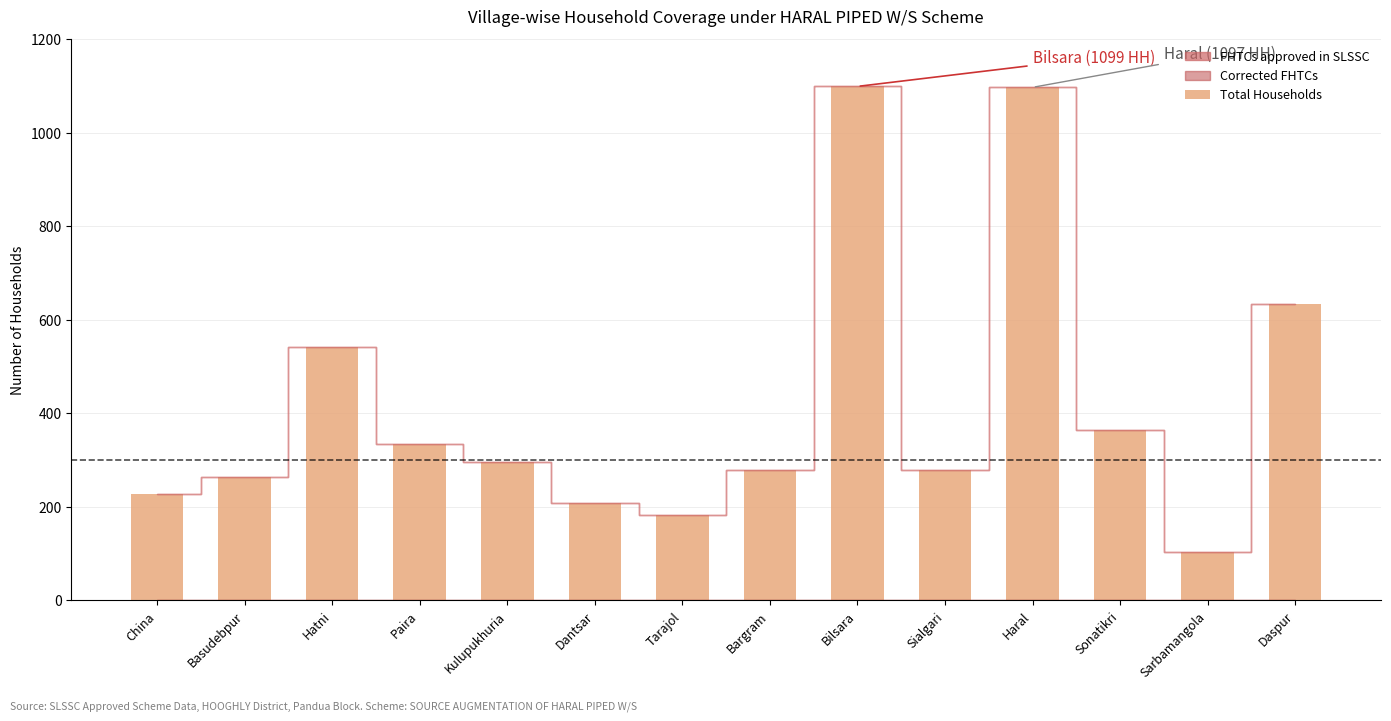

Is it true that the value at Dantsar is 313?

False